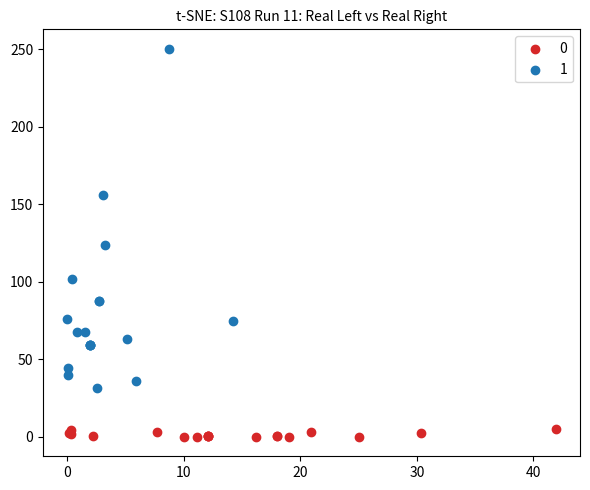

Which series contains the highest Y value?

1